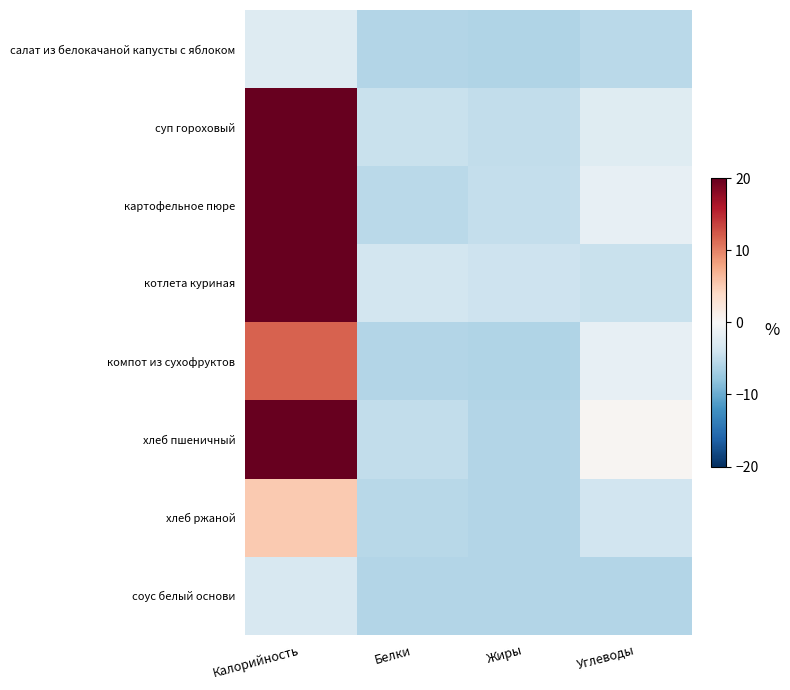

Reading left to right, what are all the values shown in this chart?

салат из белокачаной капусты с яблоком: Калорийность=-2.6	Белки=-5.8	Жиры=-6.0	Углеводы=-5.4
суп гороховый: Калорийность=23.1	Белки=-4.5	Жиры=-5.0	Углеводы=-2.4
картофельное пюре: Калорийность=24.5	Белки=-5.3	Жиры=-4.8	Углеводы=-1.7
котлета куриная: Калорийность=26.5	Белки=-3.6	Жиры=-4.1	Углеводы=-4.4
компот из сухофруктов: Калорийность=11.7	Белки=-5.9	Жиры=-6.0	Углеводы=-1.7
хлеб пшеничный: Калорийность=24.8	Белки=-5.0	Жиры=-5.9	Углеводы=0.5
хлеб ржаной: Калорийность=5.2	Белки=-5.6	Жиры=-5.9	Углеводы=-3.8
соус белый основи: Калорийность=-3.3	Белки=-5.9	Жиры=-5.8	Углеводы=-5.8